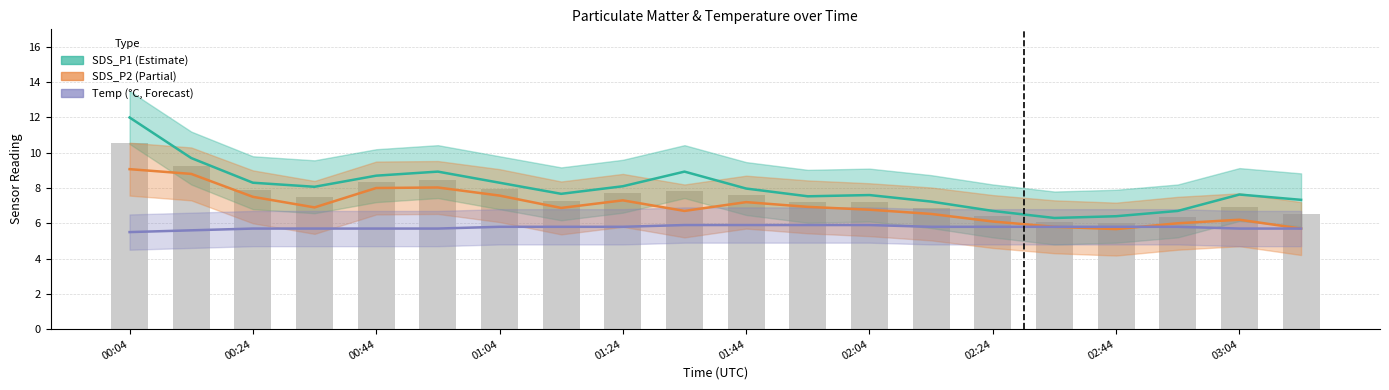

Which series has the largest range (max minus min)?

SDS_P1 (Estimate)